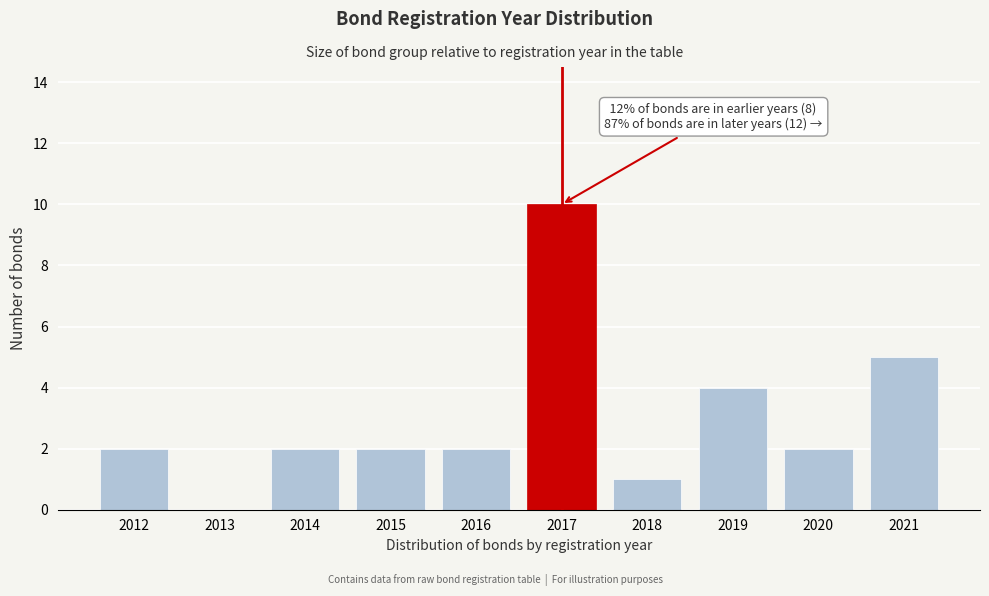

Reading right to left, list all the values displayed in this chart.

2021=5	2020=2	2019=4	2018=1	2017=10	2016=2	2015=2	2014=2	2013=0	2012=2